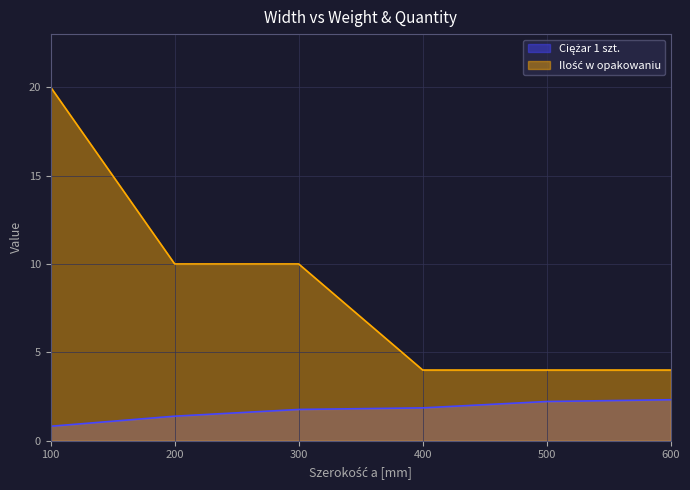

How many lines are shown in the chart?

2